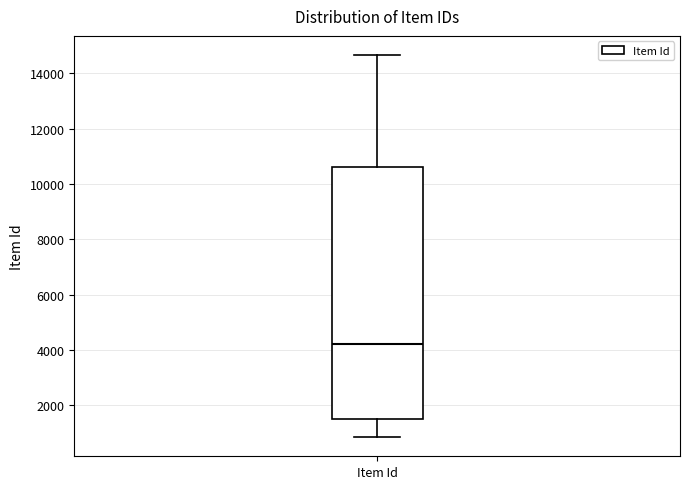

Read this box plot against the y-axis: the position of the median line, the range covered by the box, and the ends of both whiskers. The values are not printed on the chart, so give them approximately, as read against the axis.

median 4200, box 1600 to 10600, whiskers 800 to 14600